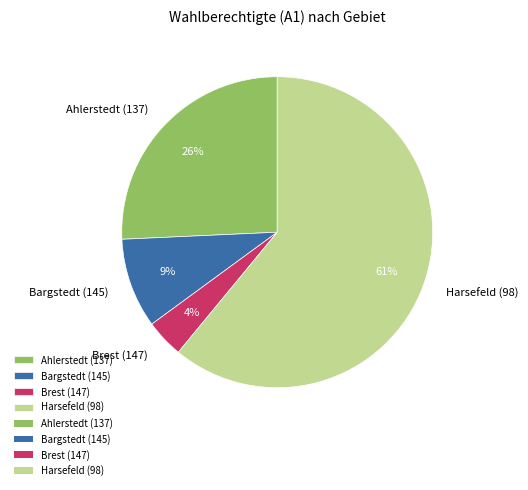

Do Harsefeld (98) and Brest (147) together represent more than half of the pie?

Yes